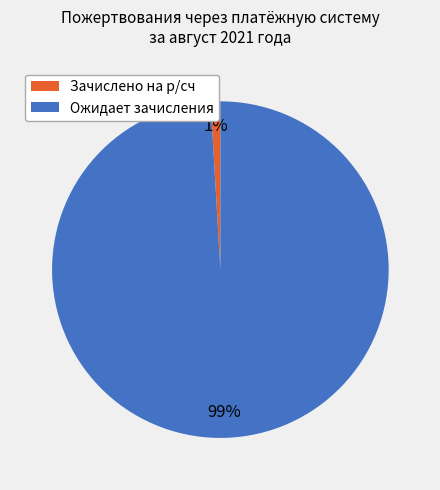

To the nearest percent, what is the average slice percentage?

50%